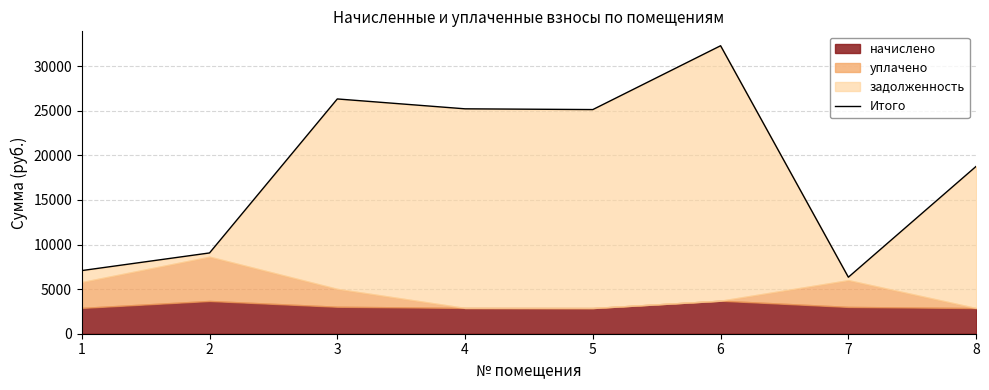

Rank the categories by value from lowest to highest.

7, 1, 2, 8, 5, 4, 3, 6